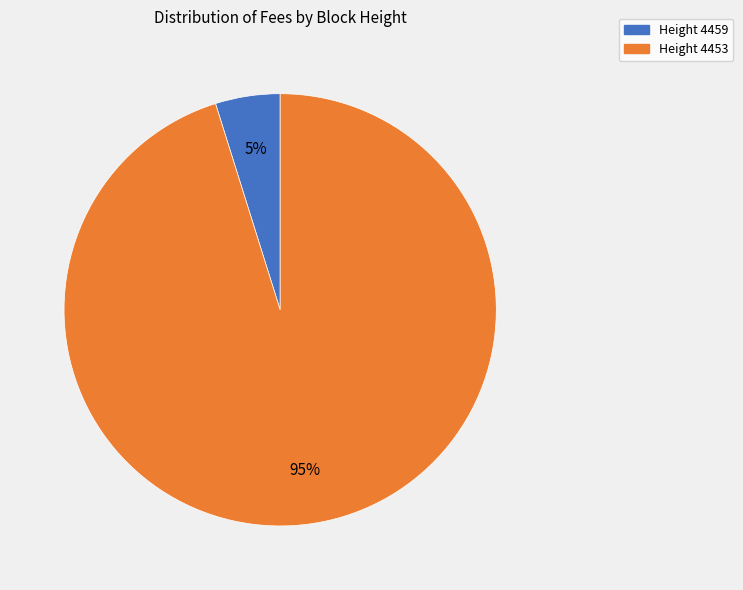

To the nearest percent, what is the difference between the largest and smallest slice percentages?

90%